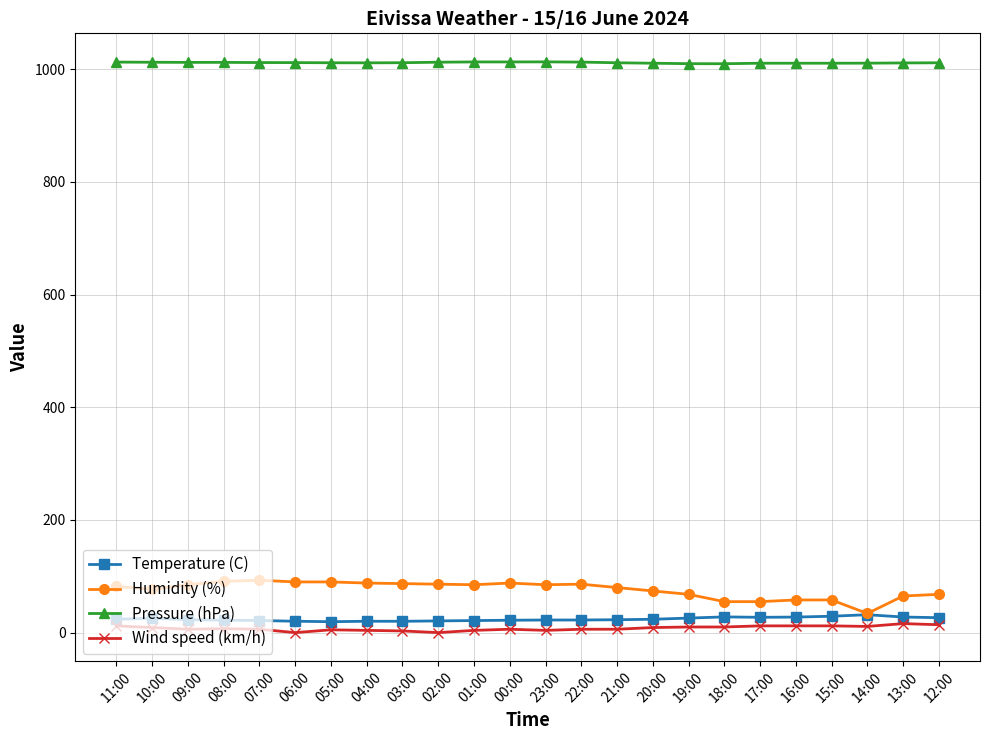

Is it true that Pressure (hPa) equals 1369.4 at 22:00?

False